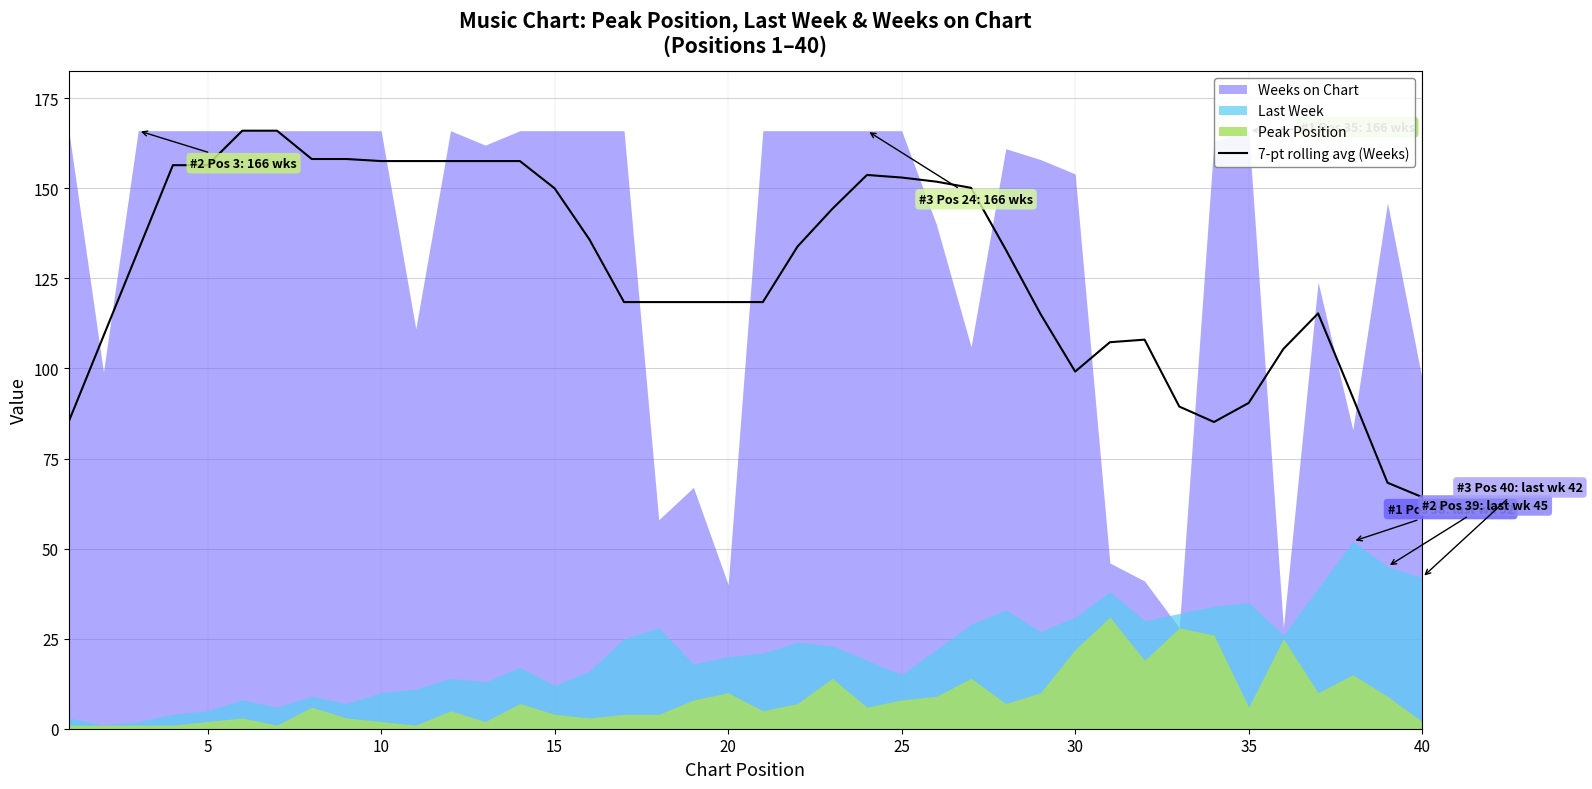

How many data points does each series have?

40